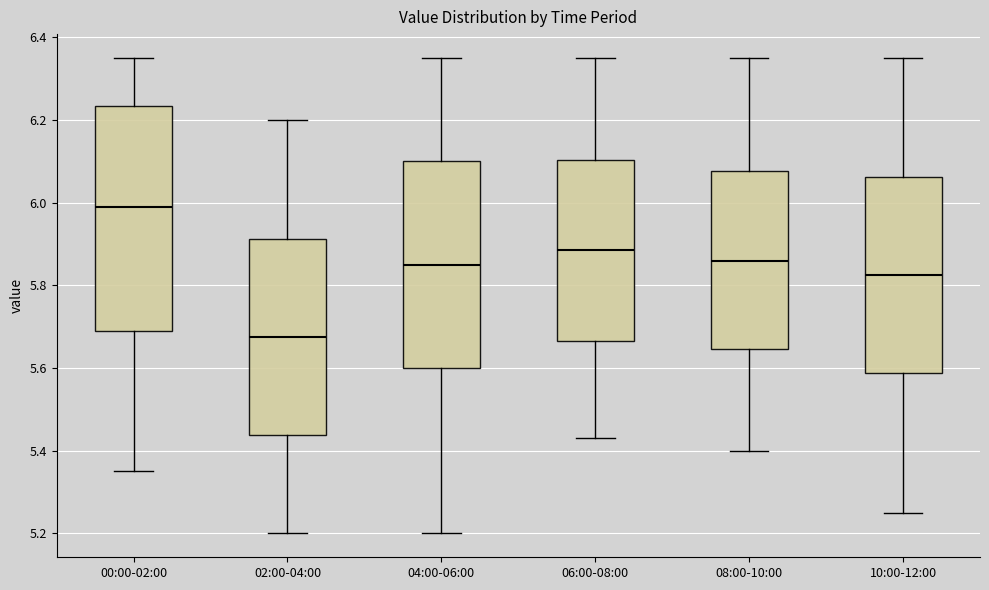

Where does the lower whisker of the box for 06:00-08:00 end on the y-axis? The values are not printed on the chart, so give them approximately, as read against the axis.

5.44